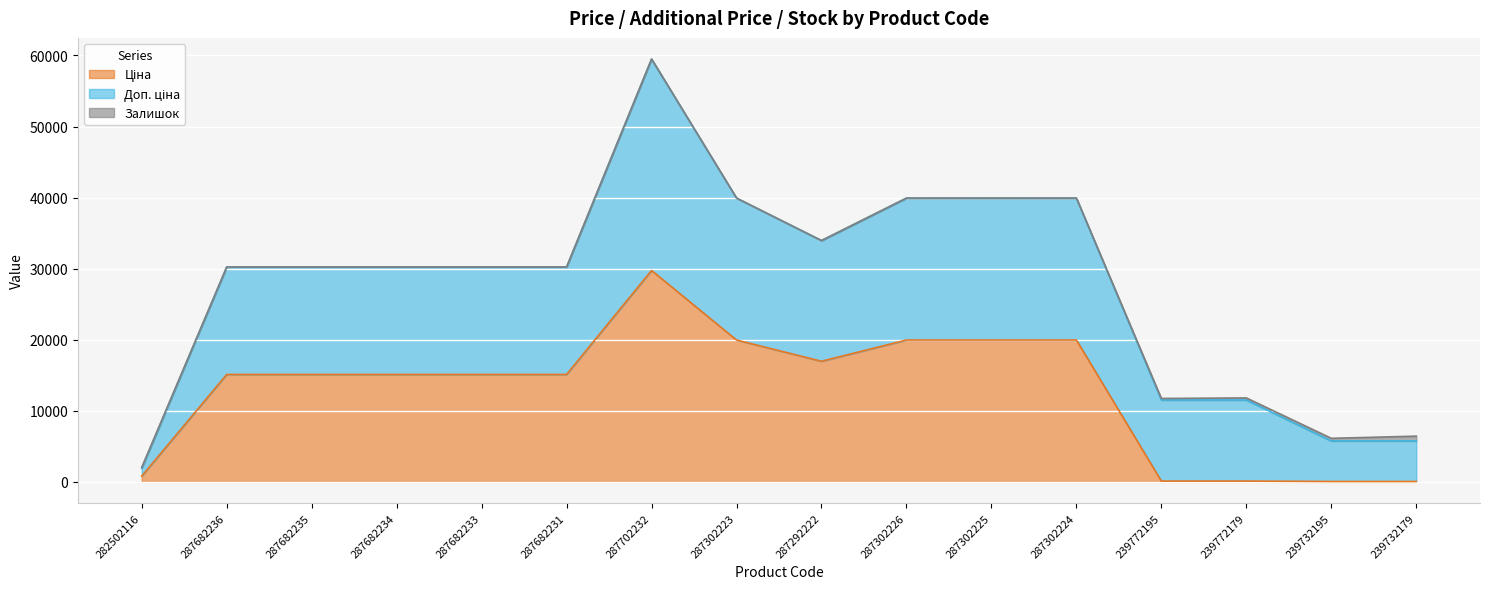

Where is Залишок nearest to the value 338?

239732195